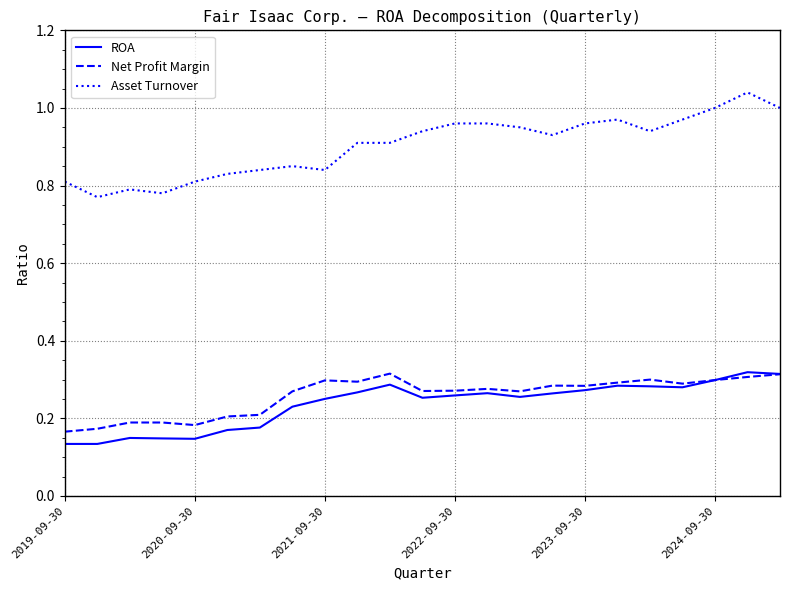

Which series has the largest range (max minus min)?

Asset Turnover